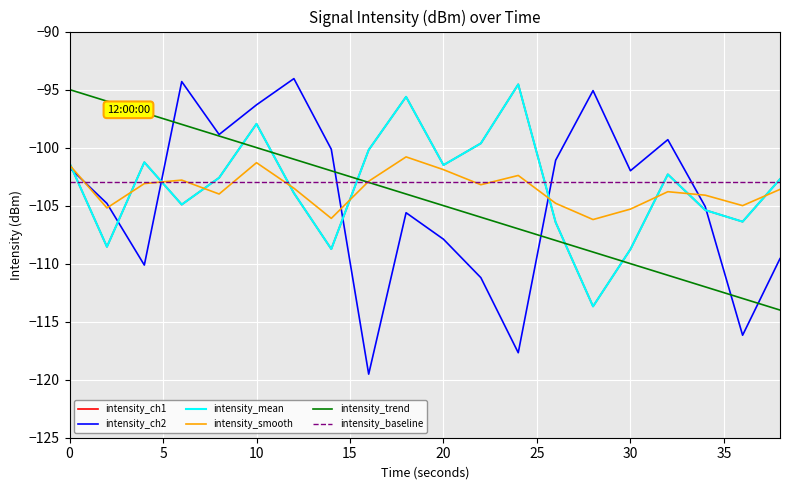

Does the chart have visible grid lines?

Yes